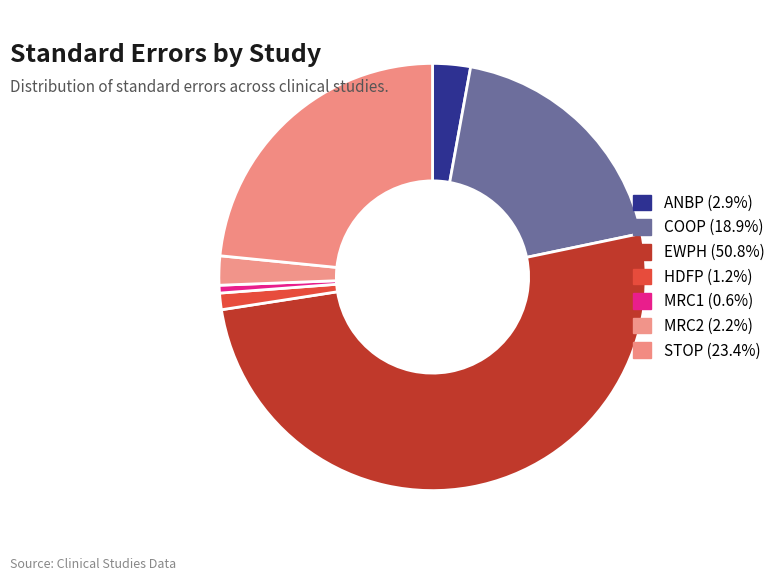

To the nearest percent, what is the combined percentage of ANBP and COOP?

22%